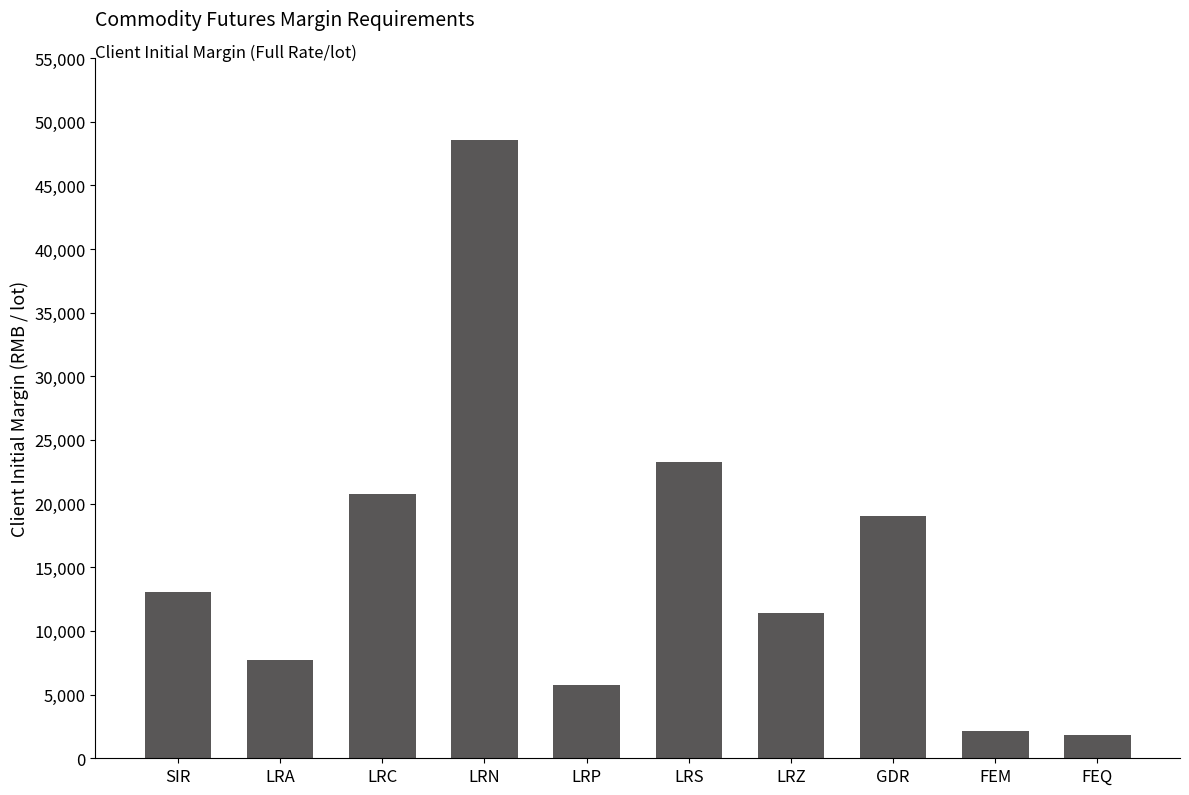

What is the sum of the values at LRN and GDR?

67550